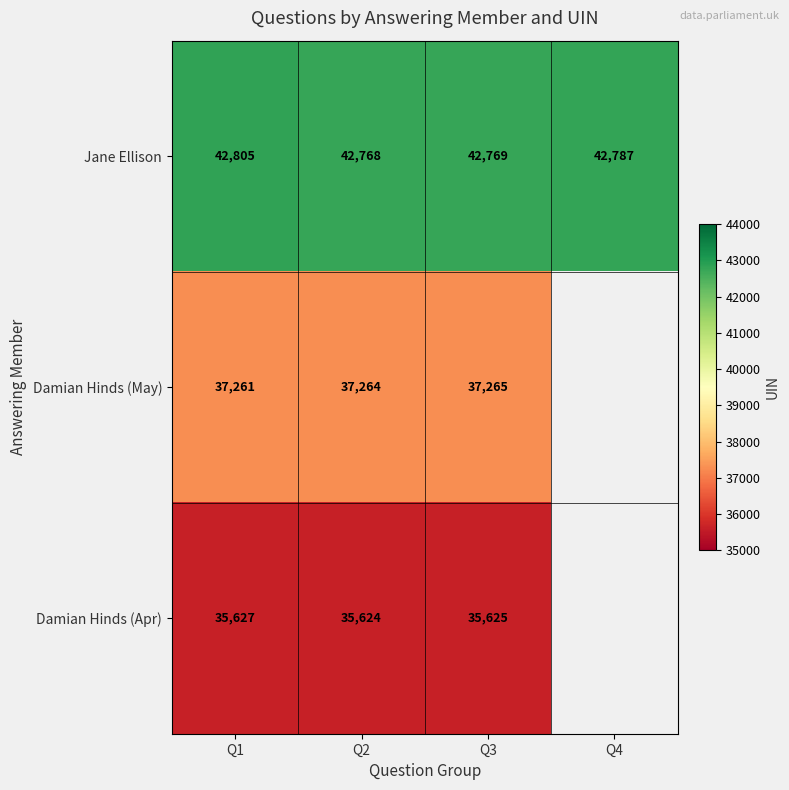

What is the spread (max minus min) of values at Q2?

7144